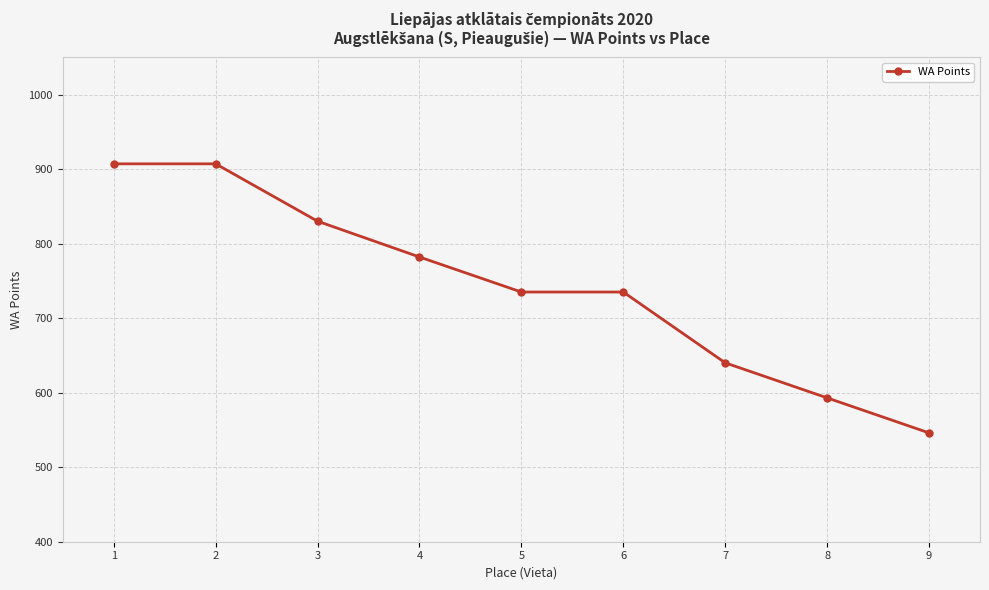

What is the average value?

742